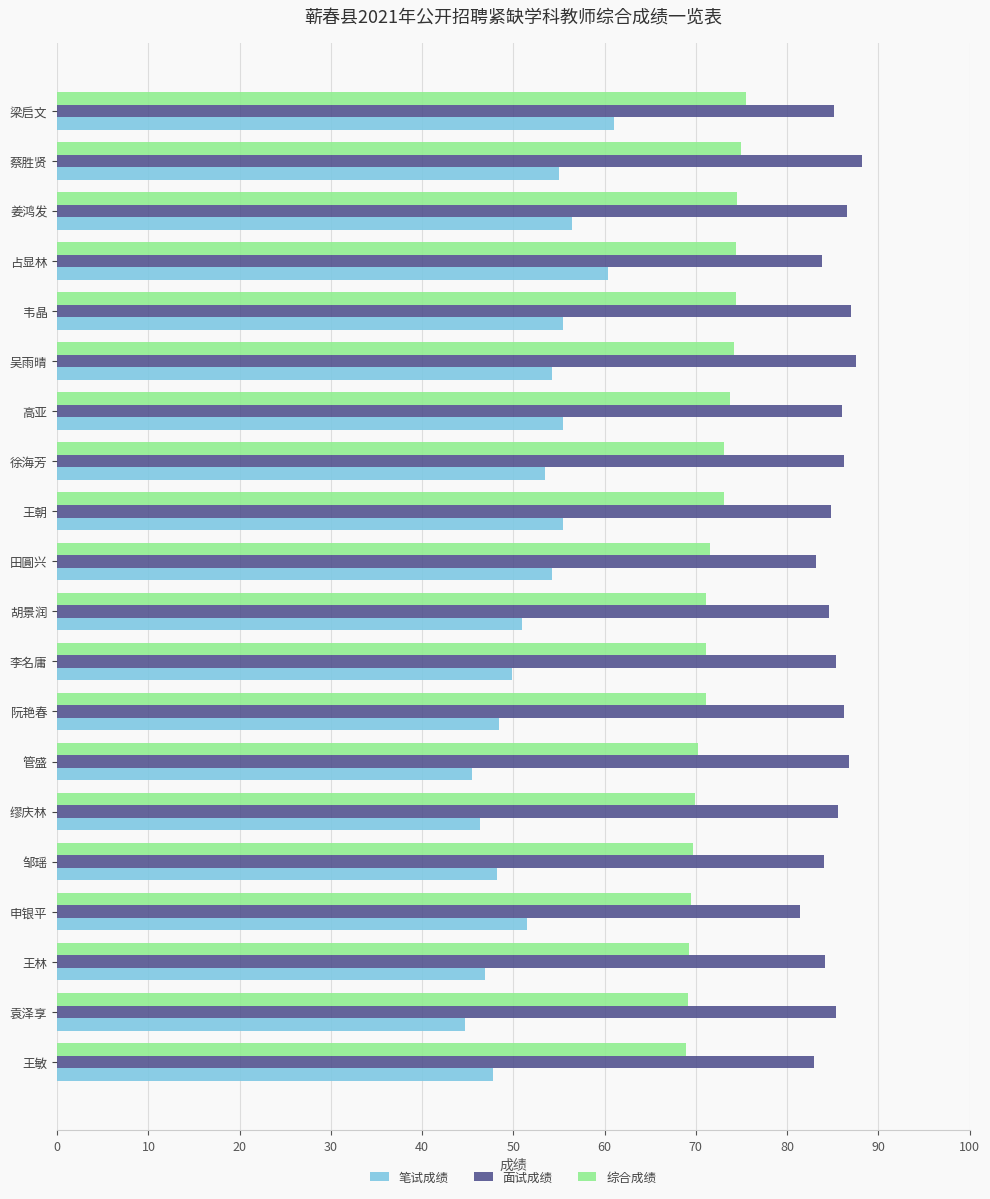

What is the approximate value of 面试成绩 at 邹瑶?

84.0